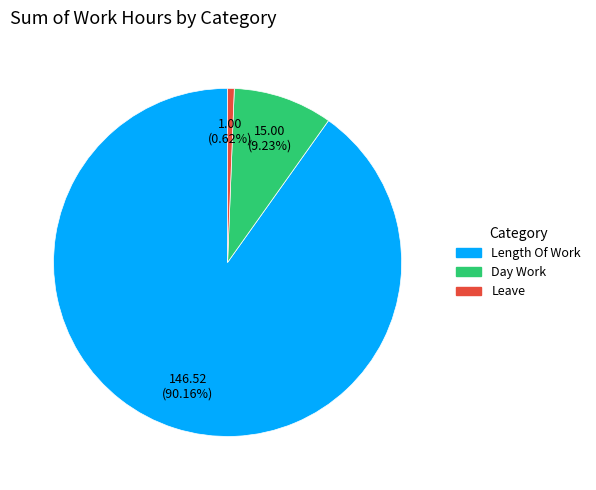

Is there any slice that represents more than half of the pie?

Yes